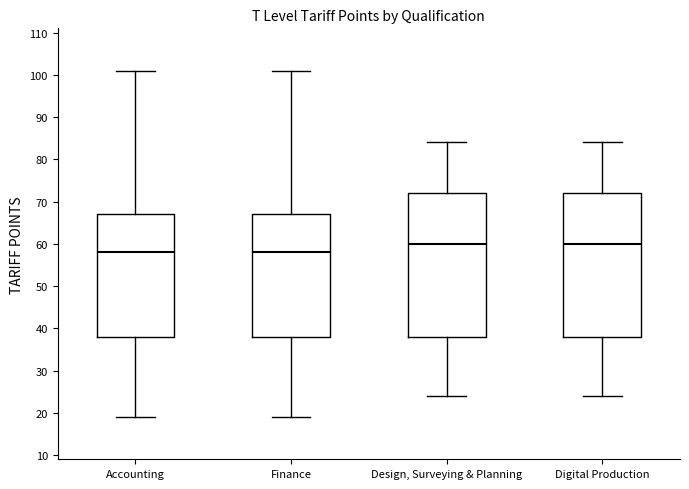

Where does the upper whisker of the box for Design, Surveying & Planning end on the y-axis? The values are not printed on the chart, so give them approximately, as read against the axis.

84